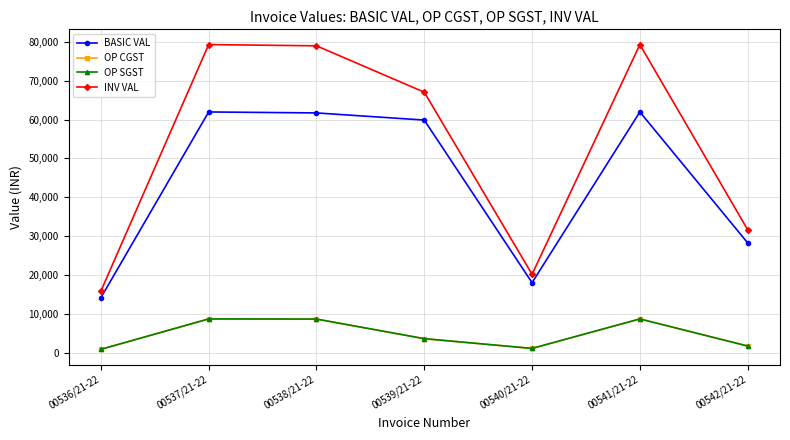

What is the sum of all OP SGST values?

33198.1